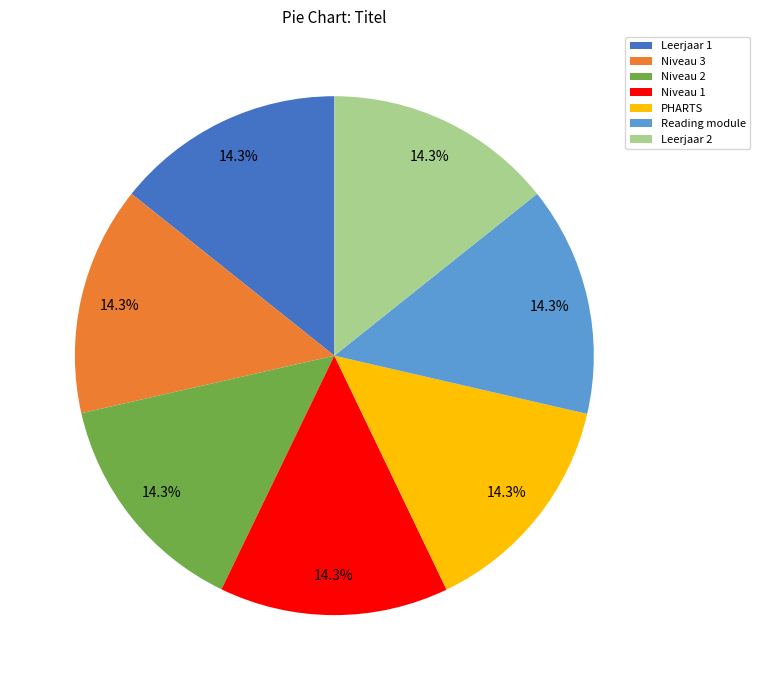

Is it true that Niveau 2 is 3% of the pie?

False